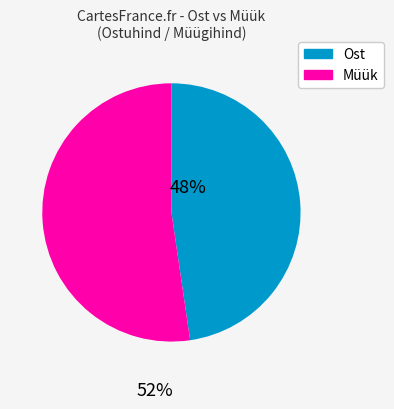

What is the ratio of the value at Ost to the value at Müük?

0.9